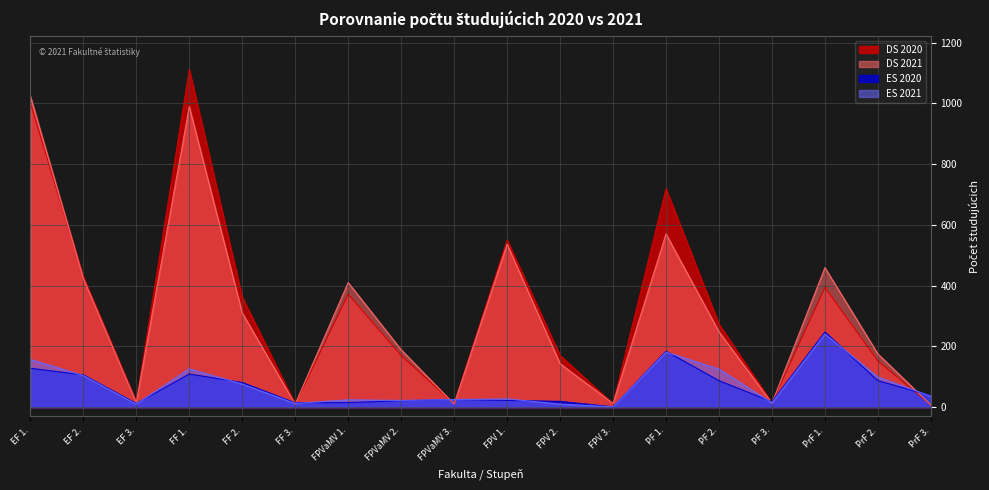

How many lines are shown in the chart?

4